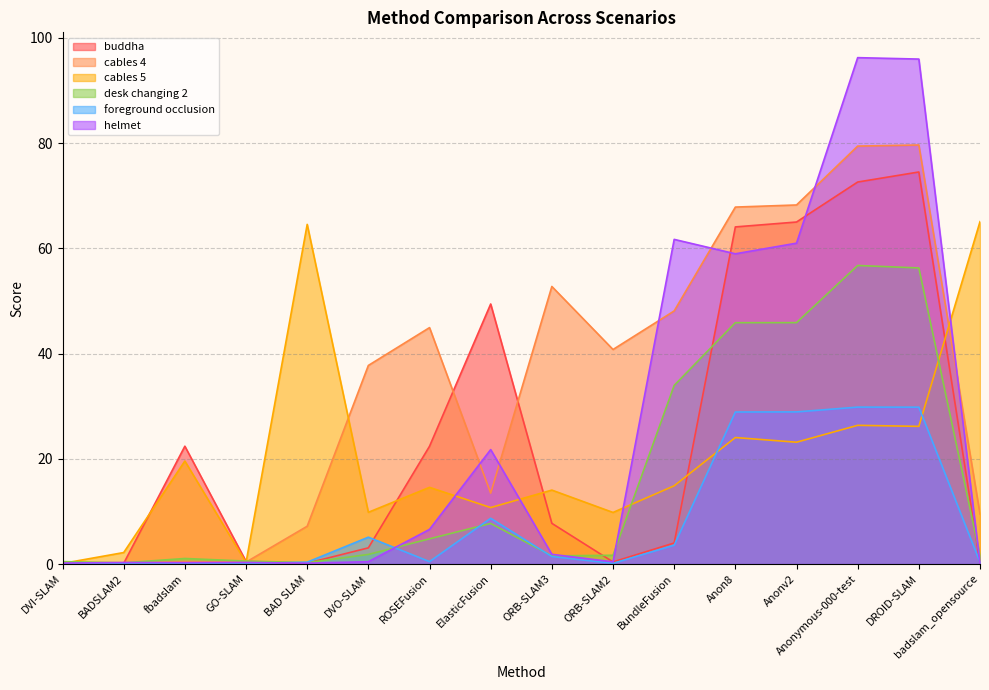

Between which two adjacent categories do cables 5 and buddha first intersect?

DVI-SLAM and BADSLAM2